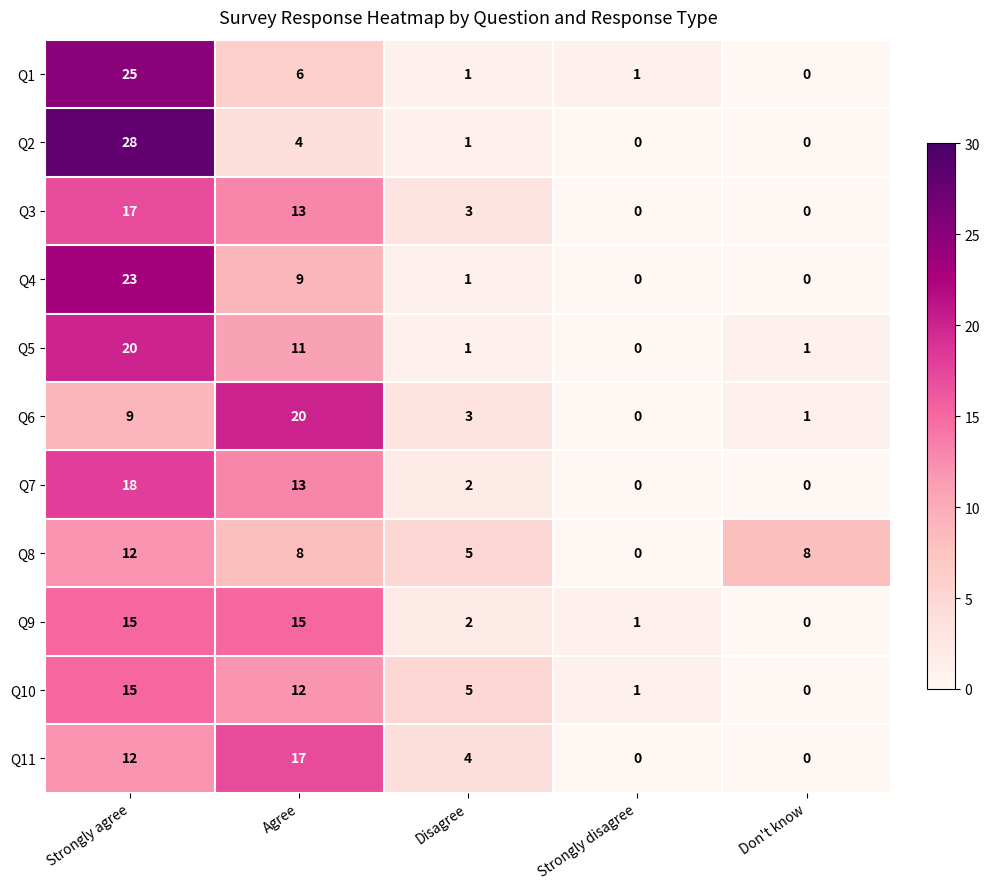

At which category is the sum across all series the highest?

Strongly agree